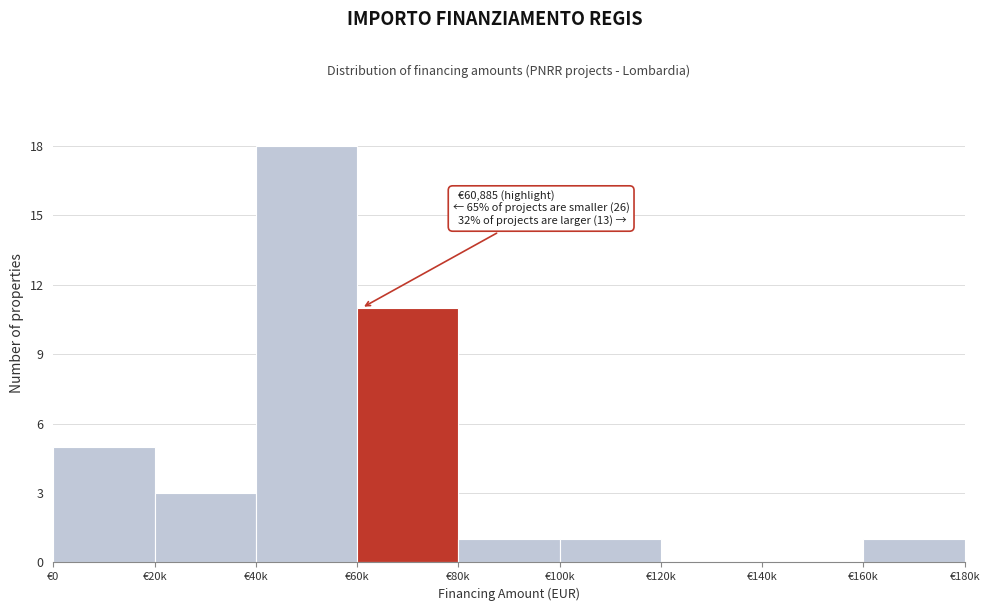

Reading right to left, extract all data points from this chart.

€160k=1	€140k=0	€120k=0	€100k=1	€80k=1	€60k=11	€40k=18	€20k=3	€0=5